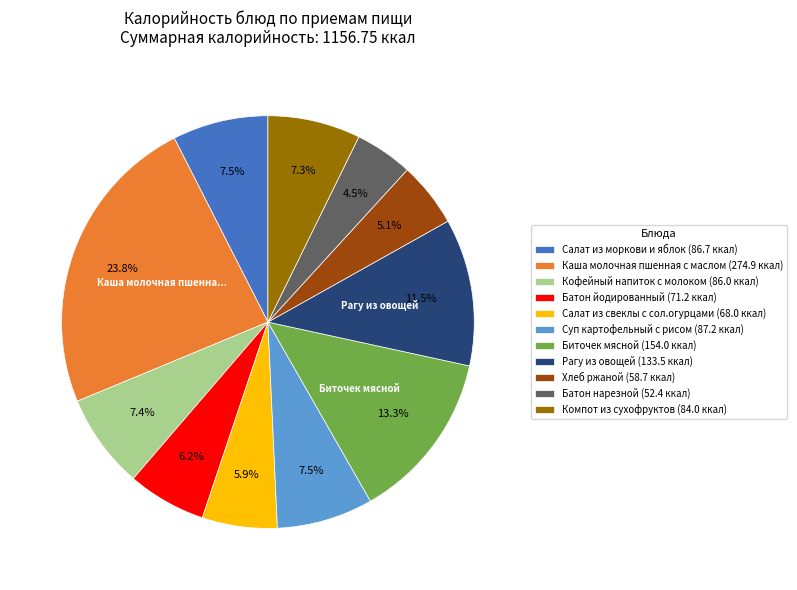

The Салат из моркови и яблок slice represents 1% of the pie. True or false?

False